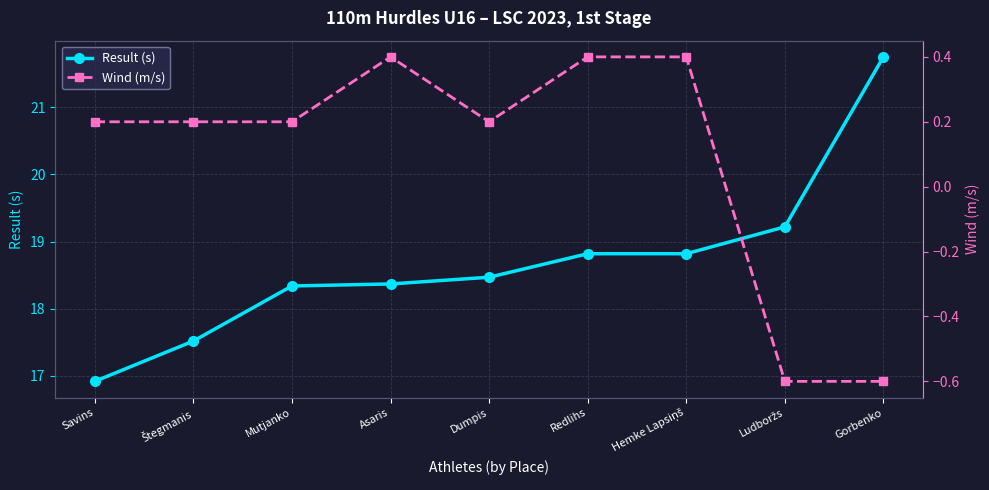

What is the average value of the Result (s) series?

18.7